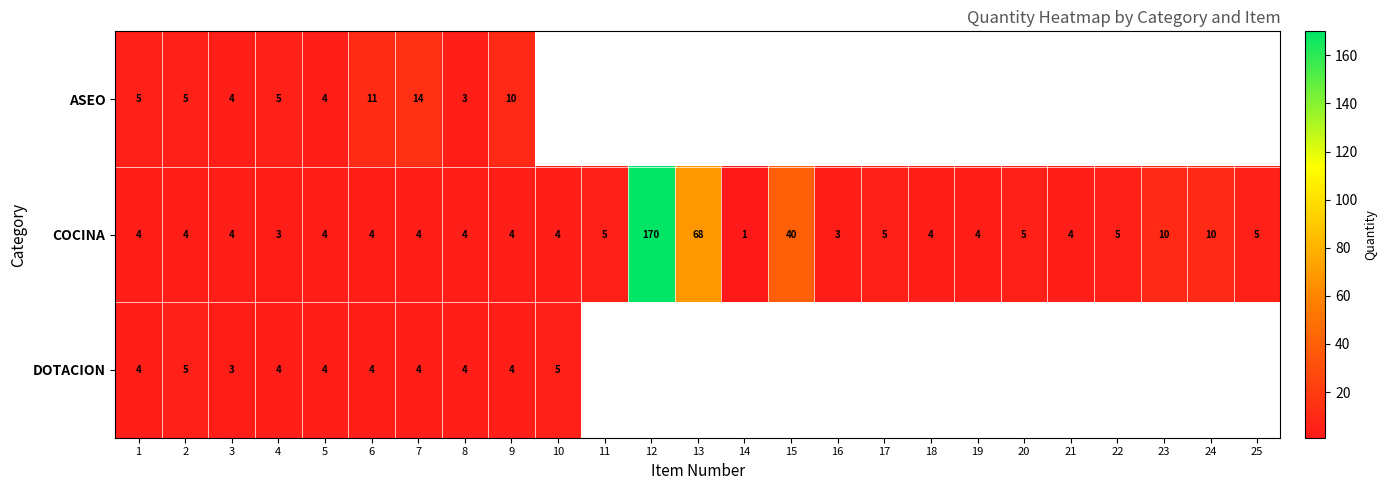

At which label does COCINA reach its minimum?

14